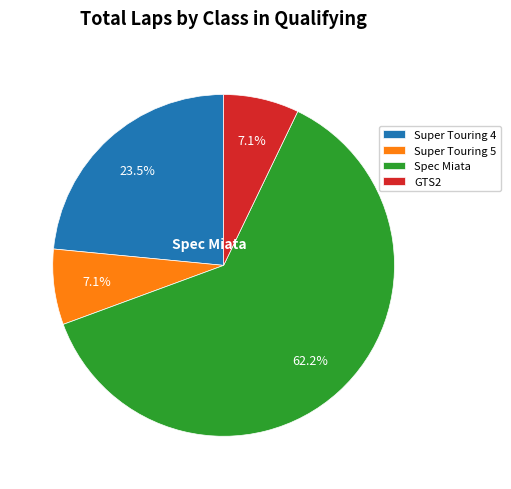

How many segments does this pie chart have?

4